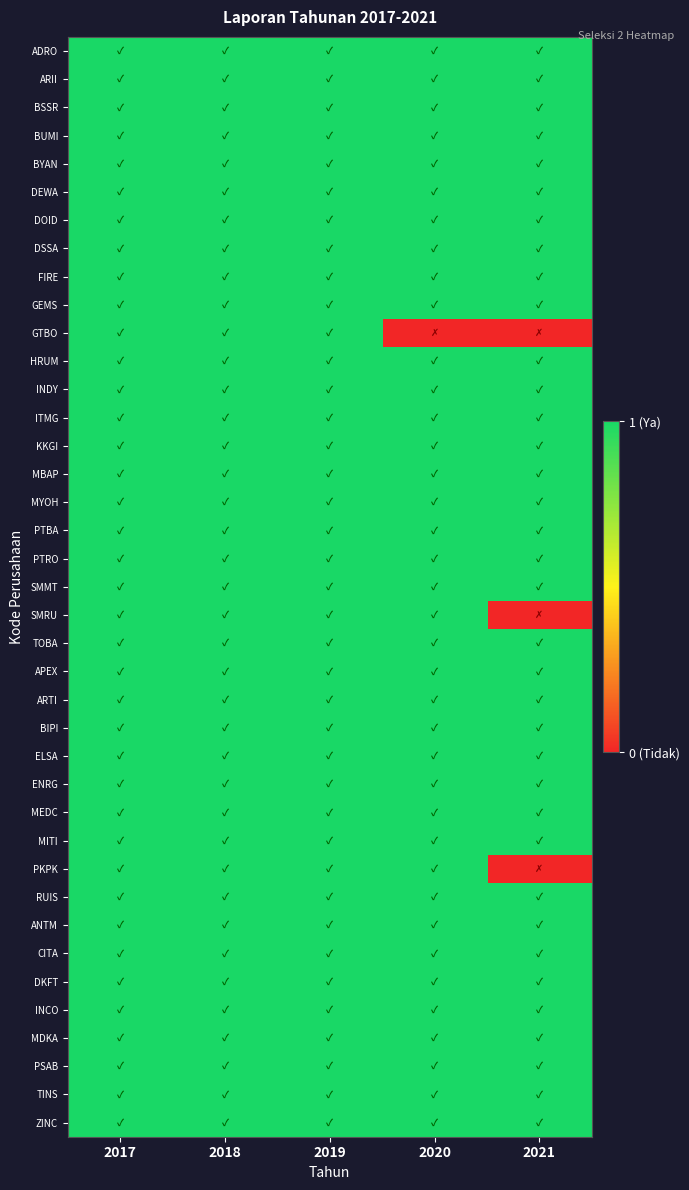

Reading left to right, transcribe all the data shown in this chart.

ADRO: 2017=1	2018=1	2019=1	2020=1	2021=1
ARII: 2017=1	2018=1	2019=1	2020=1	2021=1
BSSR: 2017=1	2018=1	2019=1	2020=1	2021=1
BUMI: 2017=1	2018=1	2019=1	2020=1	2021=1
BYAN: 2017=1	2018=1	2019=1	2020=1	2021=1
DEWA: 2017=1	2018=1	2019=1	2020=1	2021=1
DOID: 2017=1	2018=1	2019=1	2020=1	2021=1
DSSA: 2017=1	2018=1	2019=1	2020=1	2021=1
FIRE: 2017=1	2018=1	2019=1	2020=1	2021=1
GEMS: 2017=1	2018=1	2019=1	2020=1	2021=1
GTBO: 2017=1	2018=1	2019=1	2020=0	2021=0
HRUM: 2017=1	2018=1	2019=1	2020=1	2021=1
INDY: 2017=1	2018=1	2019=1	2020=1	2021=1
ITMG: 2017=1	2018=1	2019=1	2020=1	2021=1
KKGI: 2017=1	2018=1	2019=1	2020=1	2021=1
MBAP: 2017=1	2018=1	2019=1	2020=1	2021=1
MYOH: 2017=1	2018=1	2019=1	2020=1	2021=1
PTBA: 2017=1	2018=1	2019=1	2020=1	2021=1
PTRO: 2017=1	2018=1	2019=1	2020=1	2021=1
SMMT: 2017=1	2018=1	2019=1	2020=1	2021=1
SMRU: 2017=1	2018=1	2019=1	2020=1	2021=0
TOBA: 2017=1	2018=1	2019=1	2020=1	2021=1
APEX: 2017=1	2018=1	2019=1	2020=1	2021=1
ARTI: 2017=1	2018=1	2019=1	2020=1	2021=1
BIPI: 2017=1	2018=1	2019=1	2020=1	2021=1
ELSA: 2017=1	2018=1	2019=1	2020=1	2021=1
ENRG: 2017=1	2018=1	2019=1	2020=1	2021=1
MEDC: 2017=1	2018=1	2019=1	2020=1	2021=1
MITI: 2017=1	2018=1	2019=1	2020=1	2021=1
PKPK: 2017=1	2018=1	2019=1	2020=1	2021=0
RUIS: 2017=1	2018=1	2019=1	2020=1	2021=1
ANTM: 2017=1	2018=1	2019=1	2020=1	2021=1
CITA: 2017=1	2018=1	2019=1	2020=1	2021=1
DKFT: 2017=1	2018=1	2019=1	2020=1	2021=1
INCO: 2017=1	2018=1	2019=1	2020=1	2021=1
MDKA: 2017=1	2018=1	2019=1	2020=1	2021=1
PSAB: 2017=1	2018=1	2019=1	2020=1	2021=1
TINS: 2017=1	2018=1	2019=1	2020=1	2021=1
ZINC: 2017=1	2018=1	2019=1	2020=1	2021=1